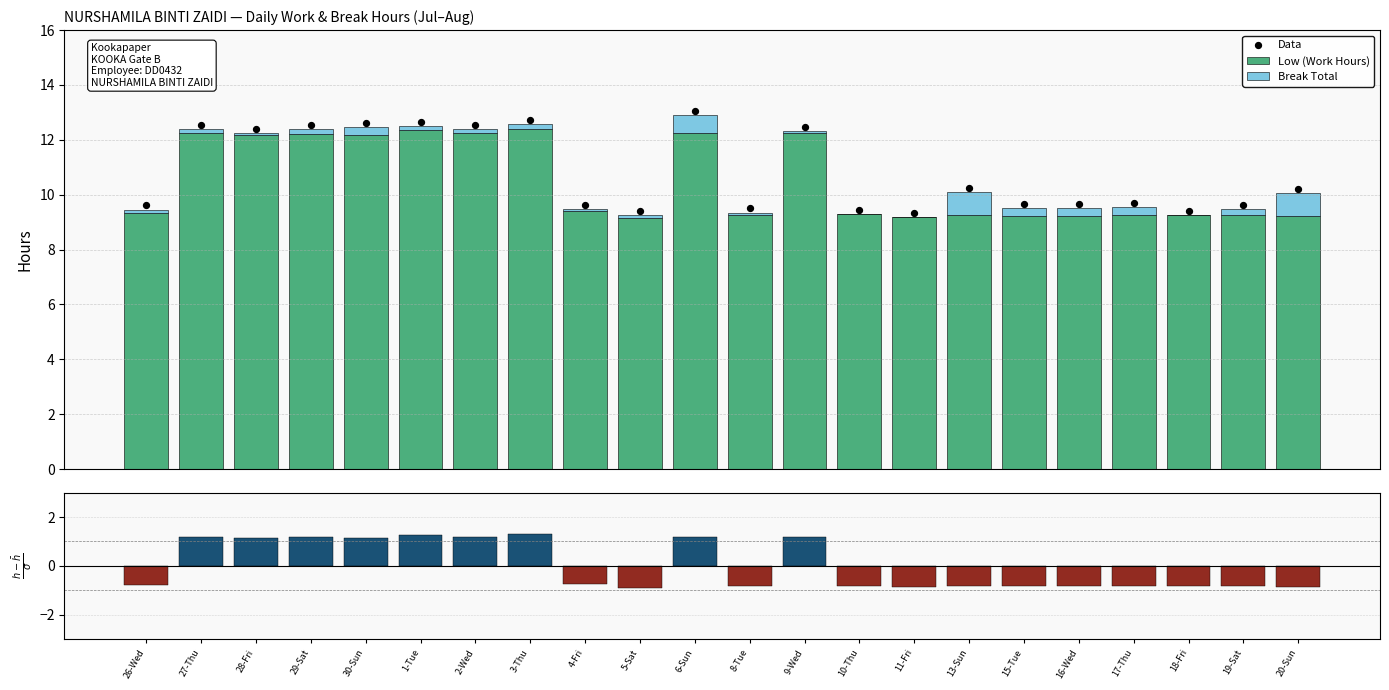

What is the total value across all series at 29-Sat?

26.1